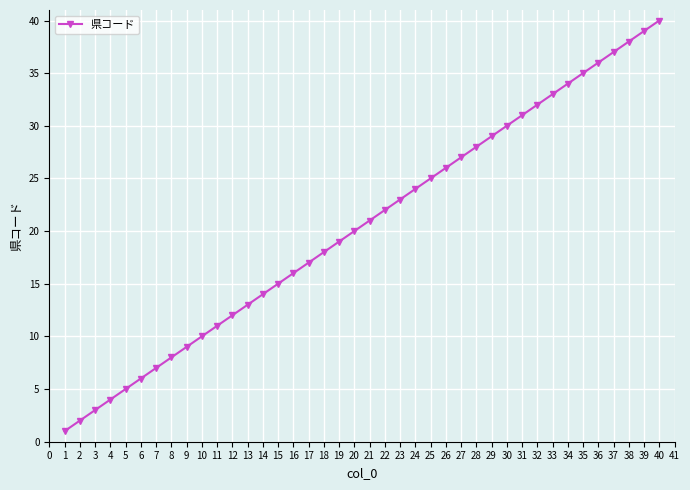

True or false: the data shows 50 at 29.

False